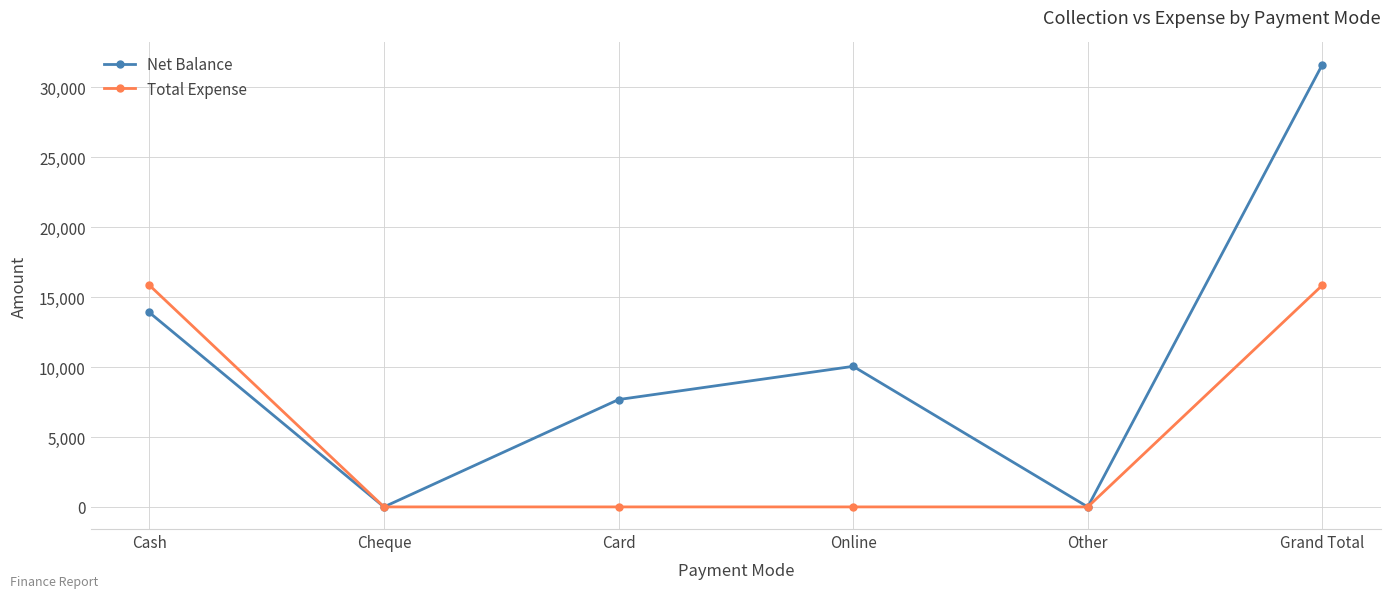

True or false: Total Expense has a value of 0 at Card.

True